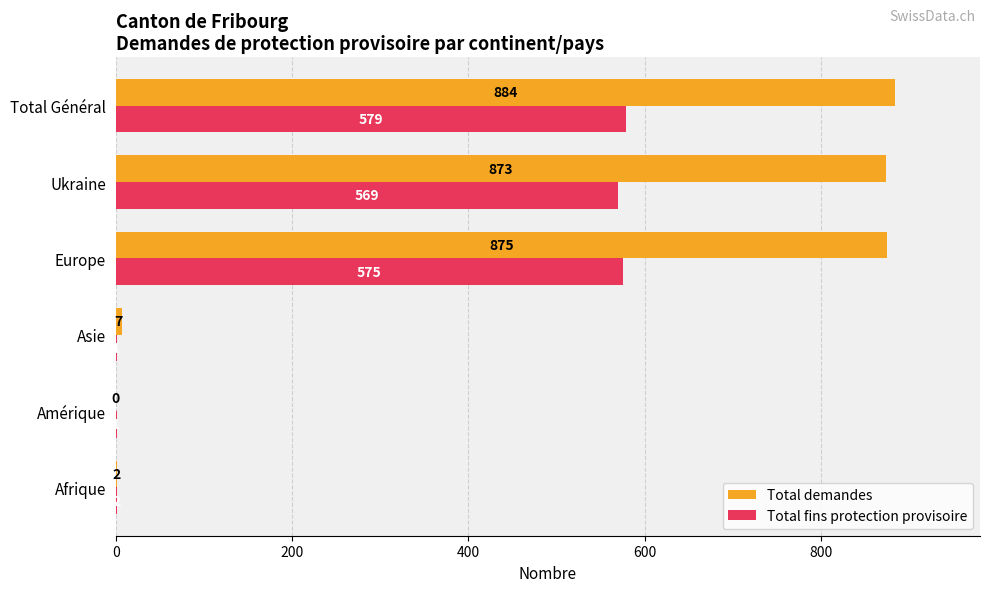

What is the sum of the Total fins protection provisoire values at Afrique and Europe?

577